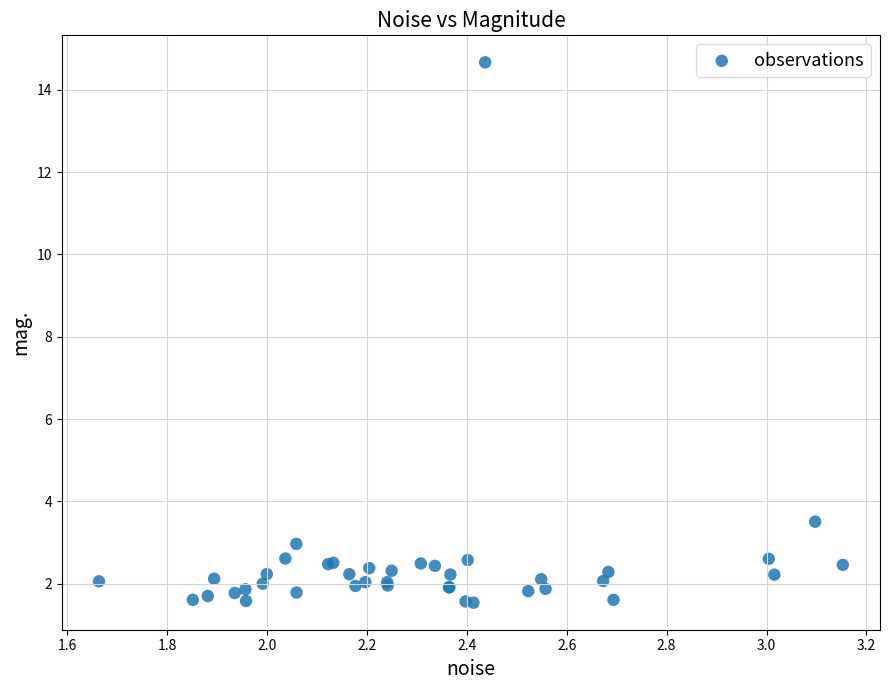

What Y value in the scatter plot is closest to 8?

3.5